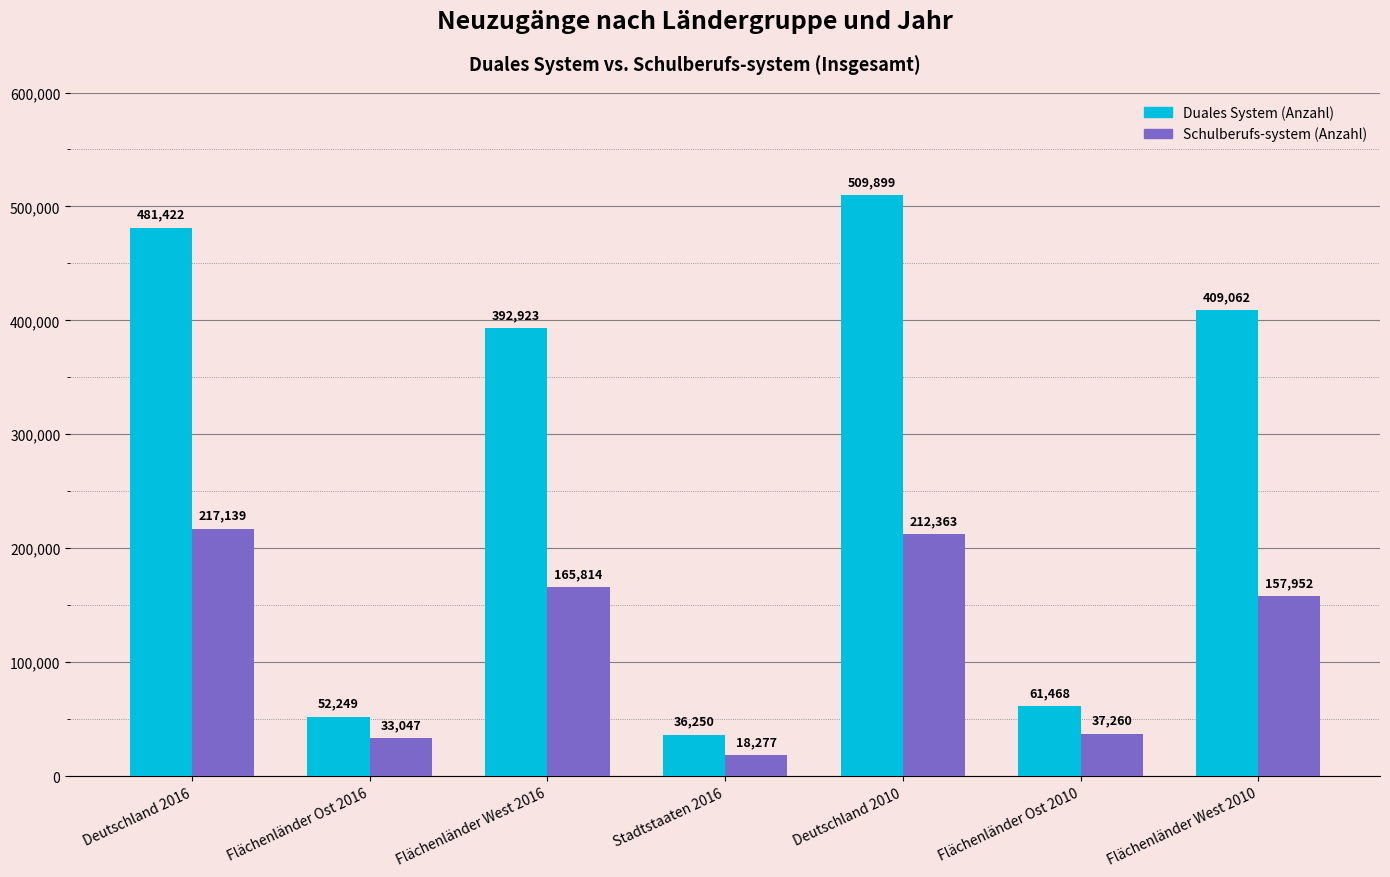

What value does the Duales System (Anzahl) series have at Deutschland 2016, to the nearest 10?

481420